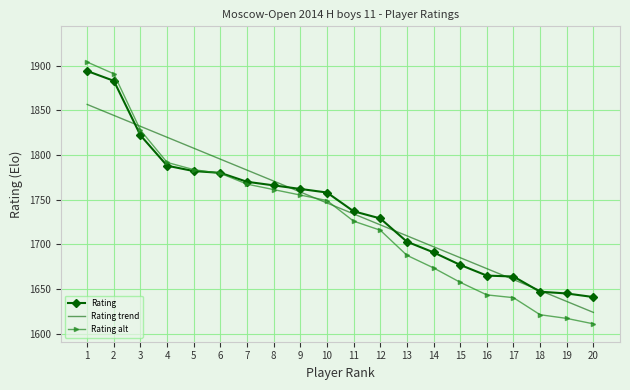

What is the difference between the highest and lowest values at 13?

21.8